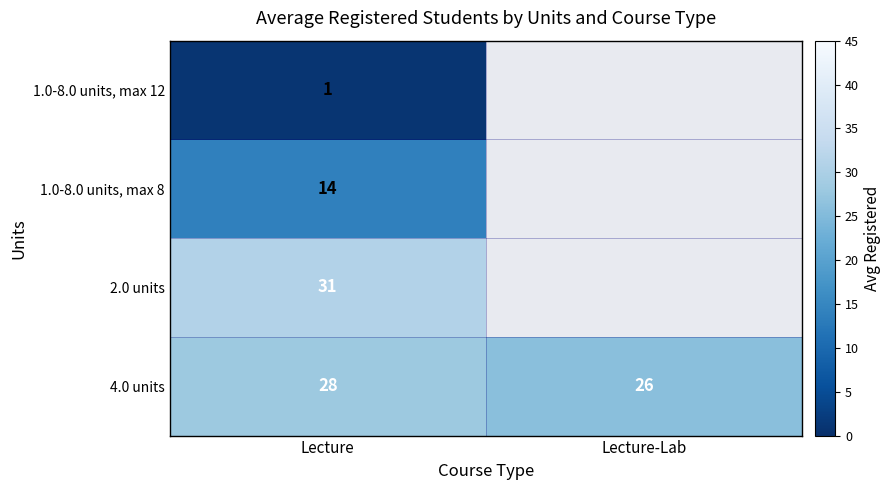

List the labels in order of 4.0 units value, largest first.

Lecture, Lecture-Lab